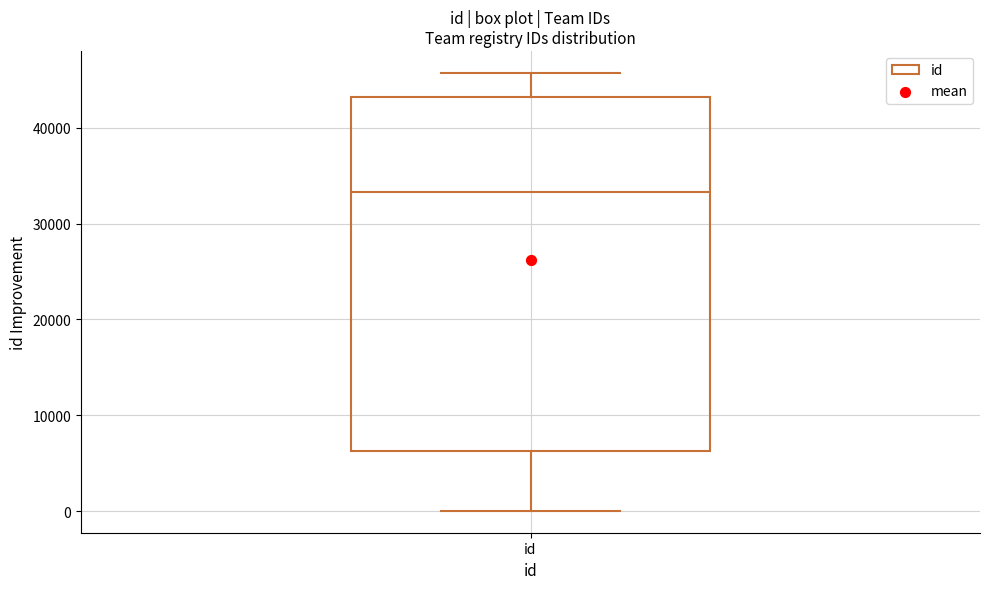

Transcribe this box plot: give where the median line is, the range the box spans, and where the two whiskers end, as read against the y-axis. The values are not printed on the chart, so give them approximately, as read against the axis.

median 33000, box 6000 to 43000, whiskers 0 to 46000